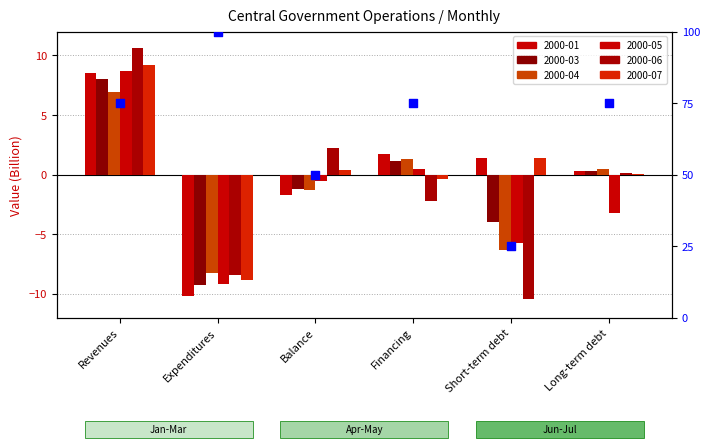

What is the change in value from Financing to Short-term debt?

-50